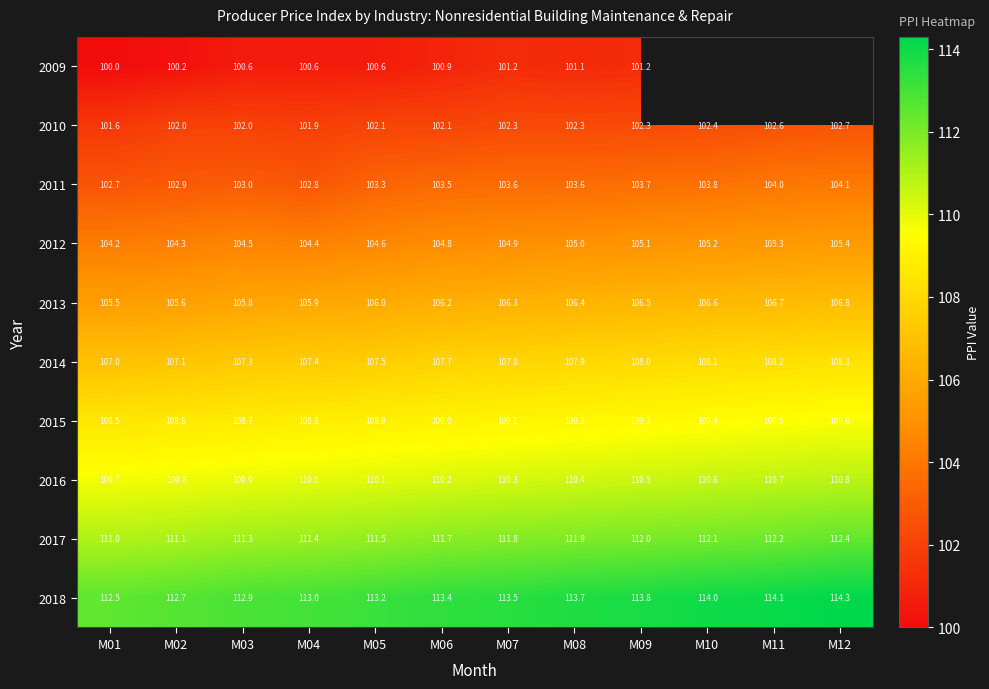

The 2017 series shows 112.0 at M09. True or false?

True